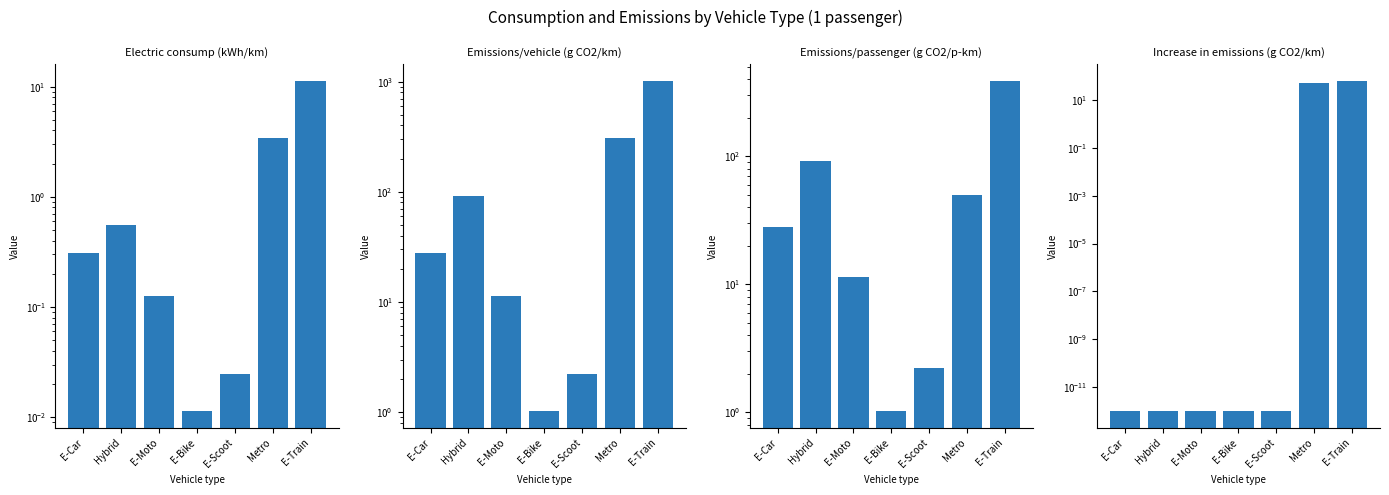

Which series has the widest spread of values?

Emissions/vehicle (g CO2/km)